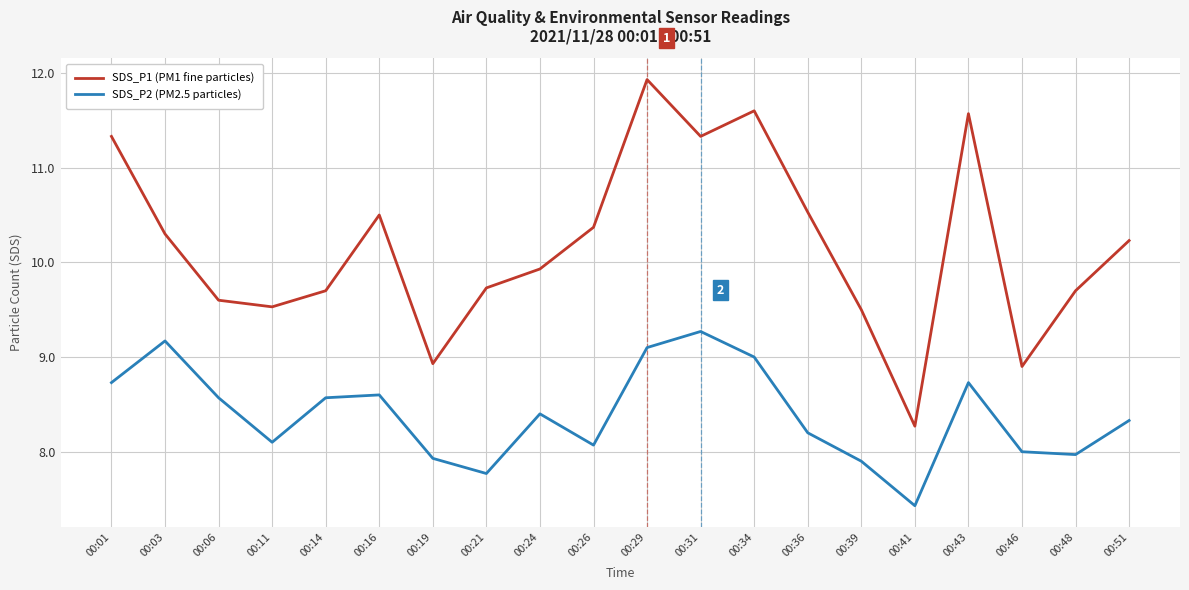

At 00:43, list the series in order from smallest to largest.

SDS_P2 (PM2.5 particles), SDS_P1 (PM1 fine particles)